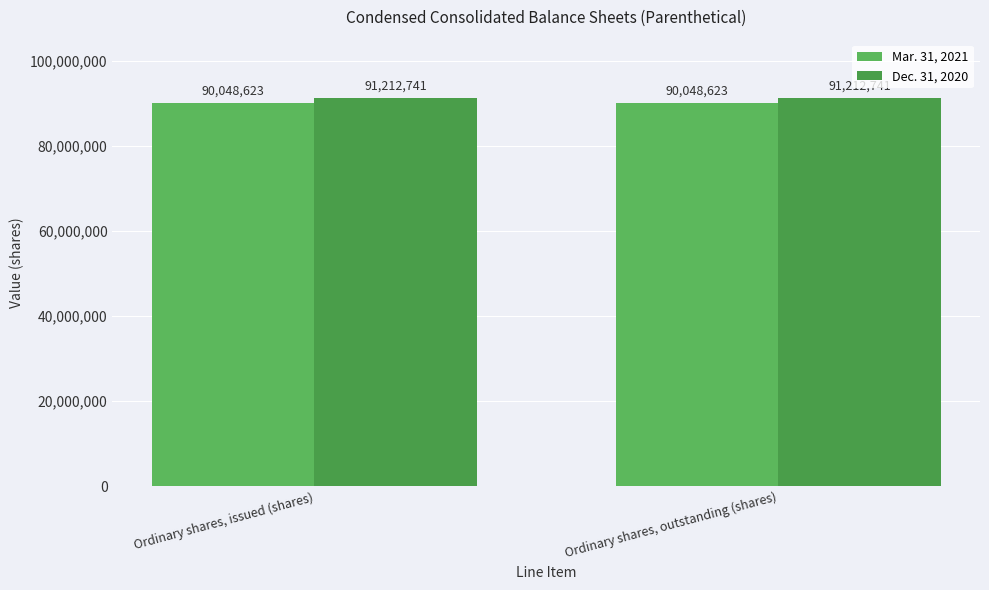

Which series has the largest range (max minus min)?

Mar. 31, 2021